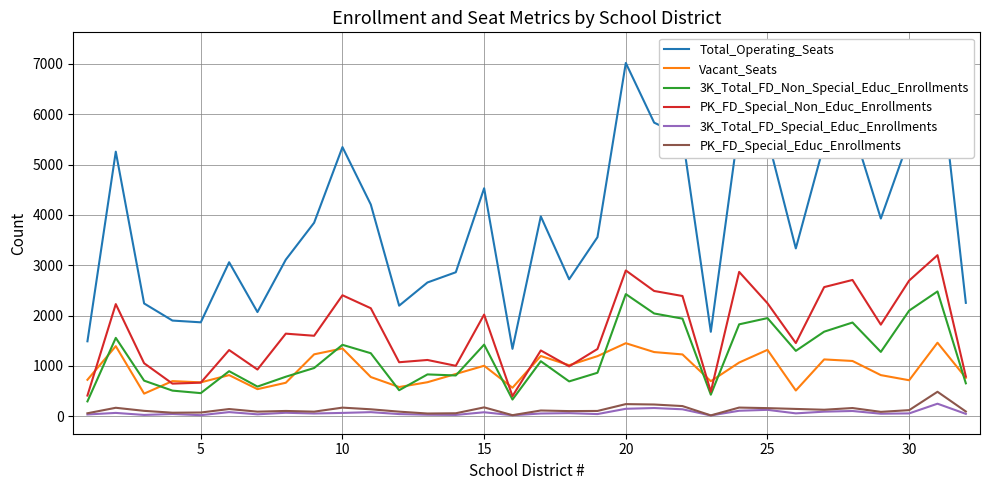

The value of 3K_Total_FD_Non_Special_Educ_Enrollments at 25 is 822. True or false?

False